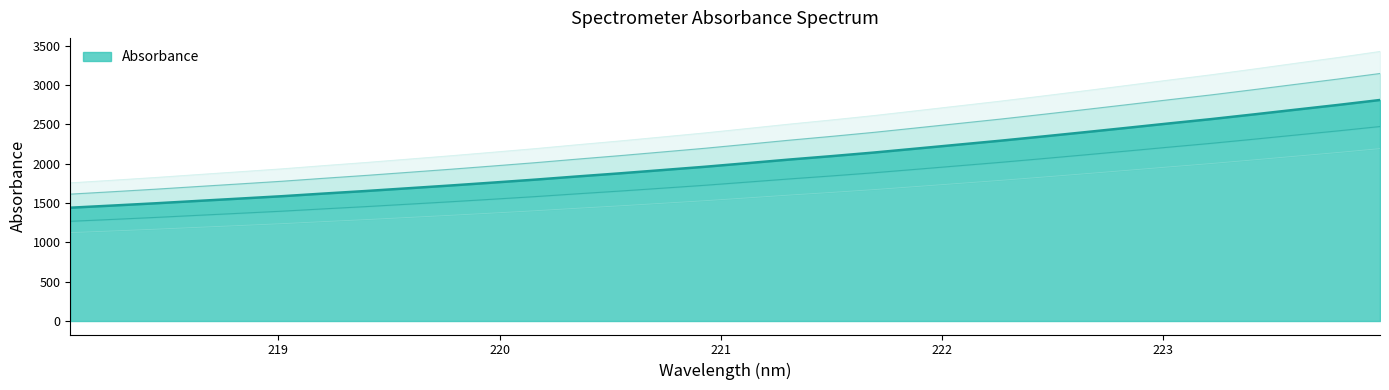

Which has a higher value, 220.5444 or 219.7801?

220.5444